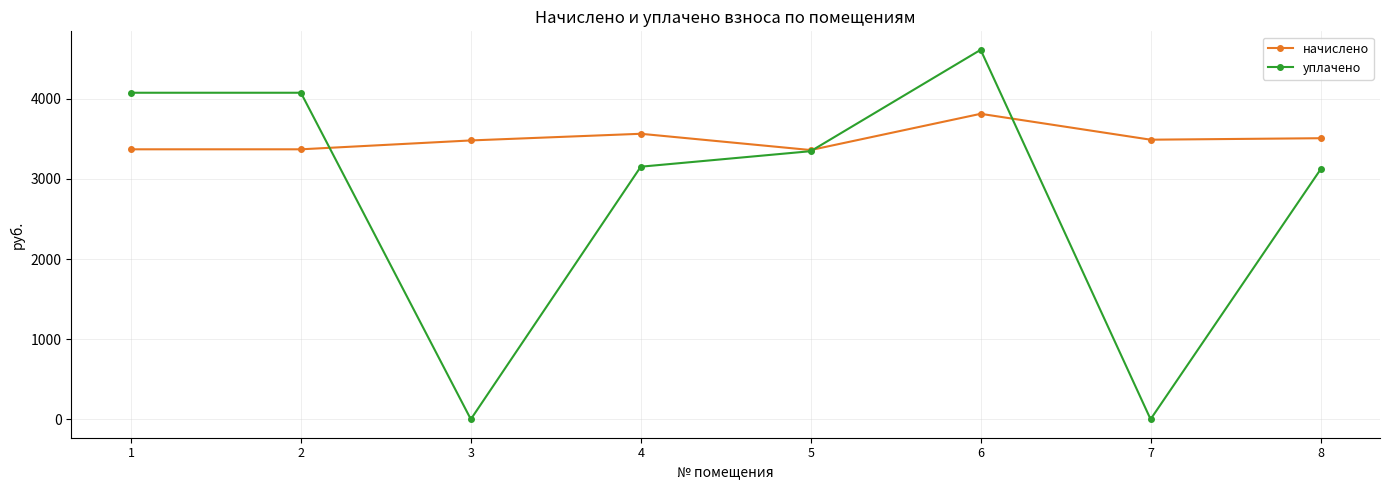

How many lines are shown in the chart?

2